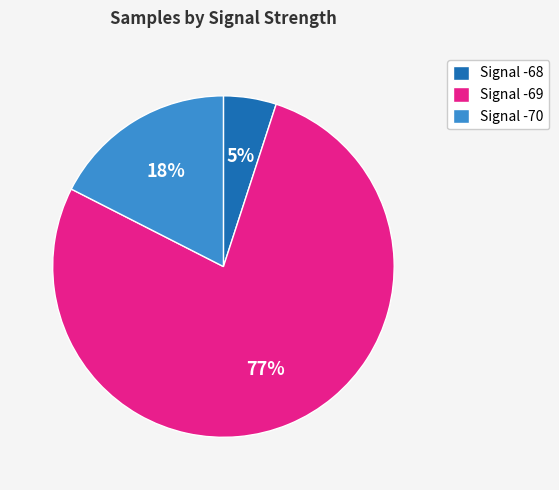

Which slice is the smallest?

Signal -68